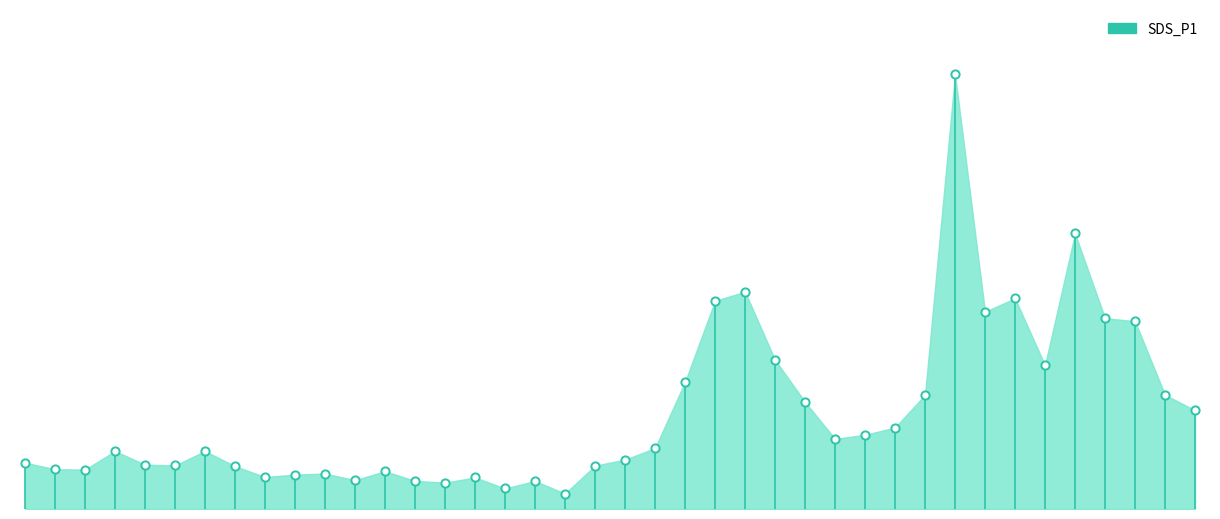

What is the ratio of the value at 11:05 to the value at 06:33?

0.7